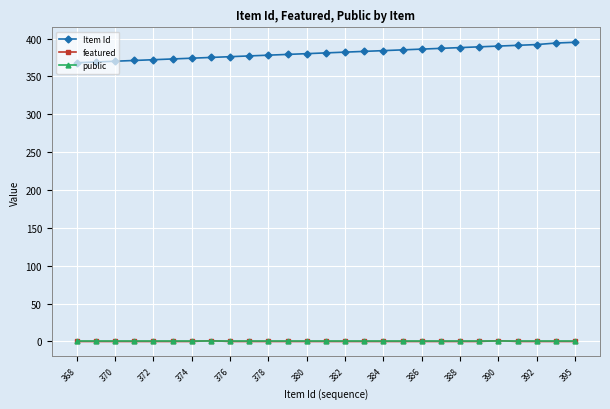

Which series has the widest spread of values?

Item Id